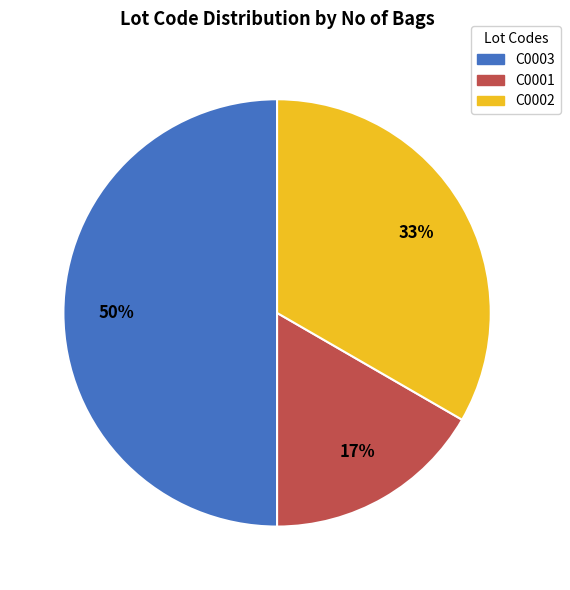

Do C0001 and C0003 together represent more than half of the pie?

Yes